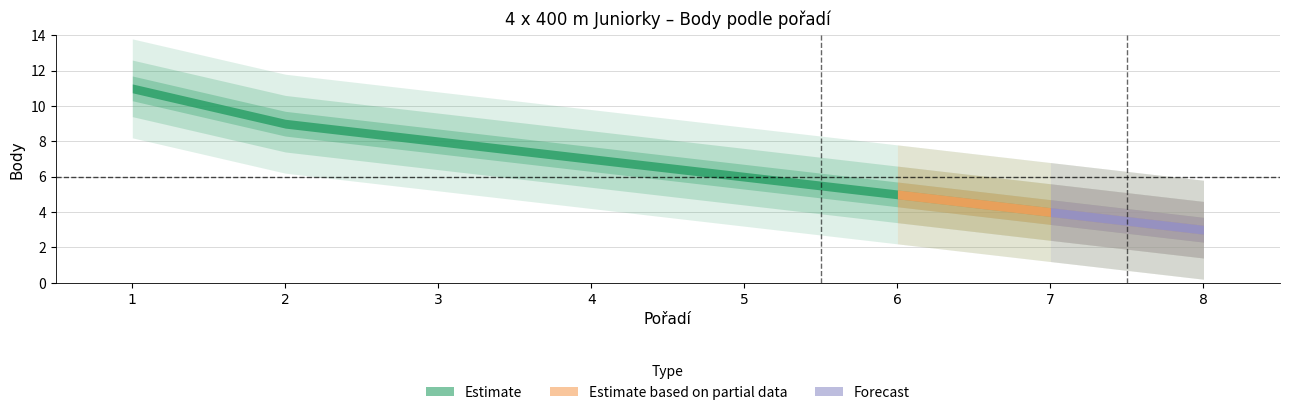

Which category has the lowest value across all series?

8